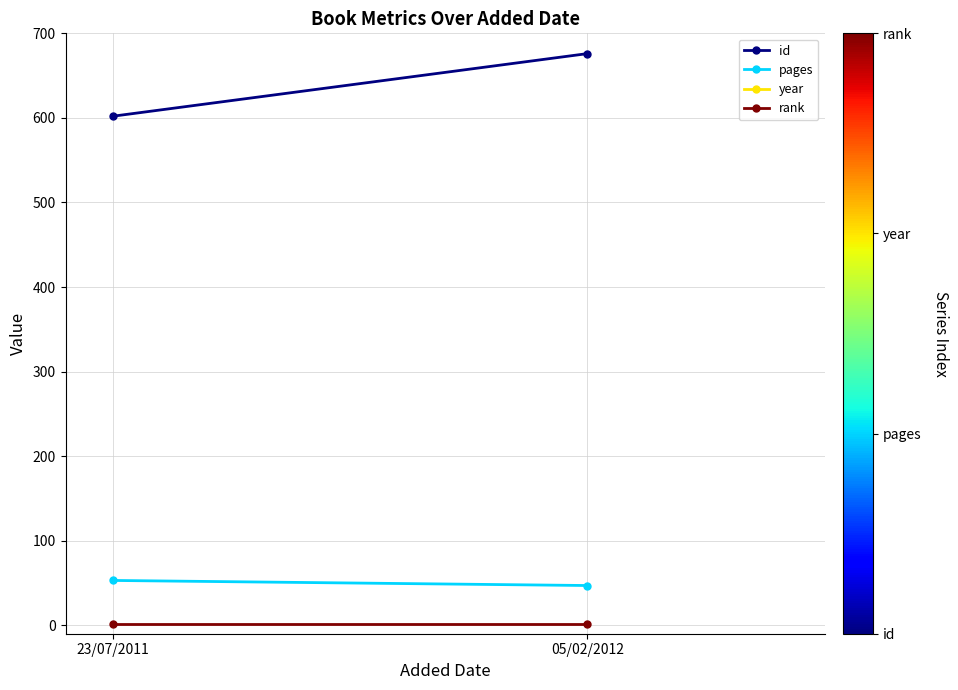

Where is pages nearest to the value 50?

23/07/2011